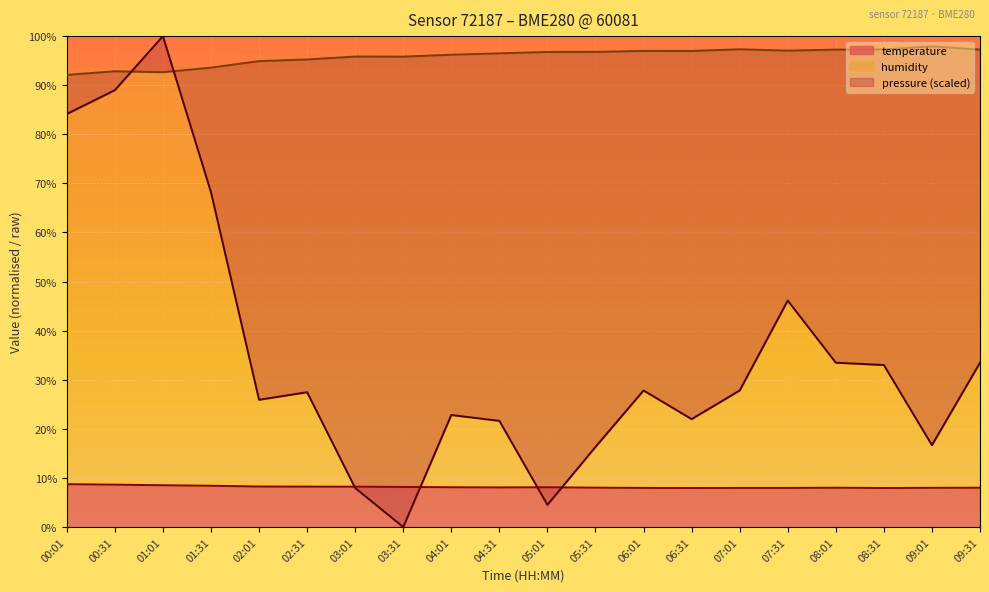

The temperature series shows 4.8 at 01:31. True or false?

False